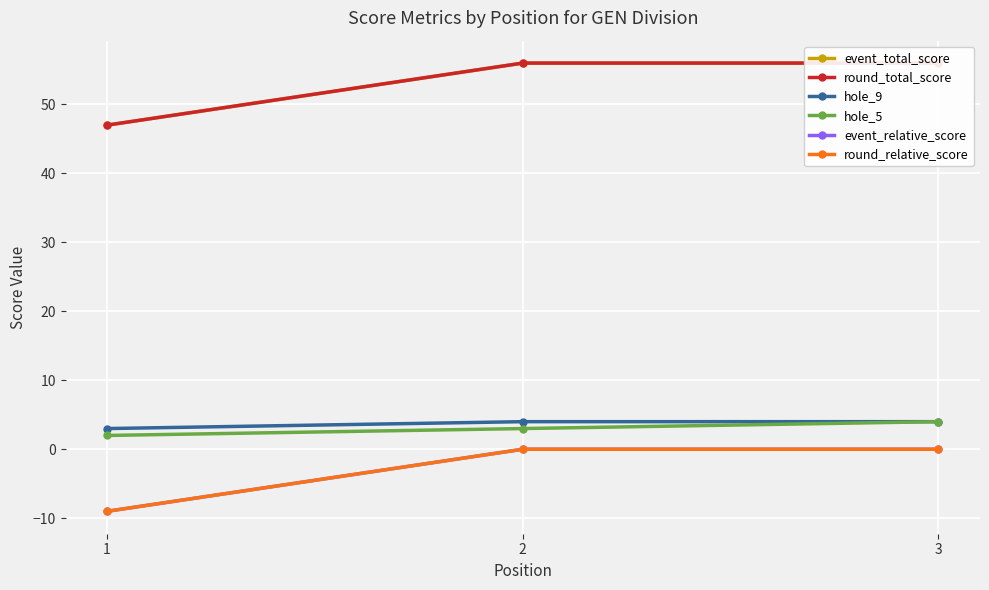

Reading right to left, what are all the values shown in this chart?

event_total_score: 3=56	2=56	1=47
round_total_score: 3=56	2=56	1=47
hole_9: 3=4	2=4	1=3
hole_5: 3=4	2=3	1=2
event_relative_score: 3=0	2=0	1=-9
round_relative_score: 3=0	2=0	1=-9